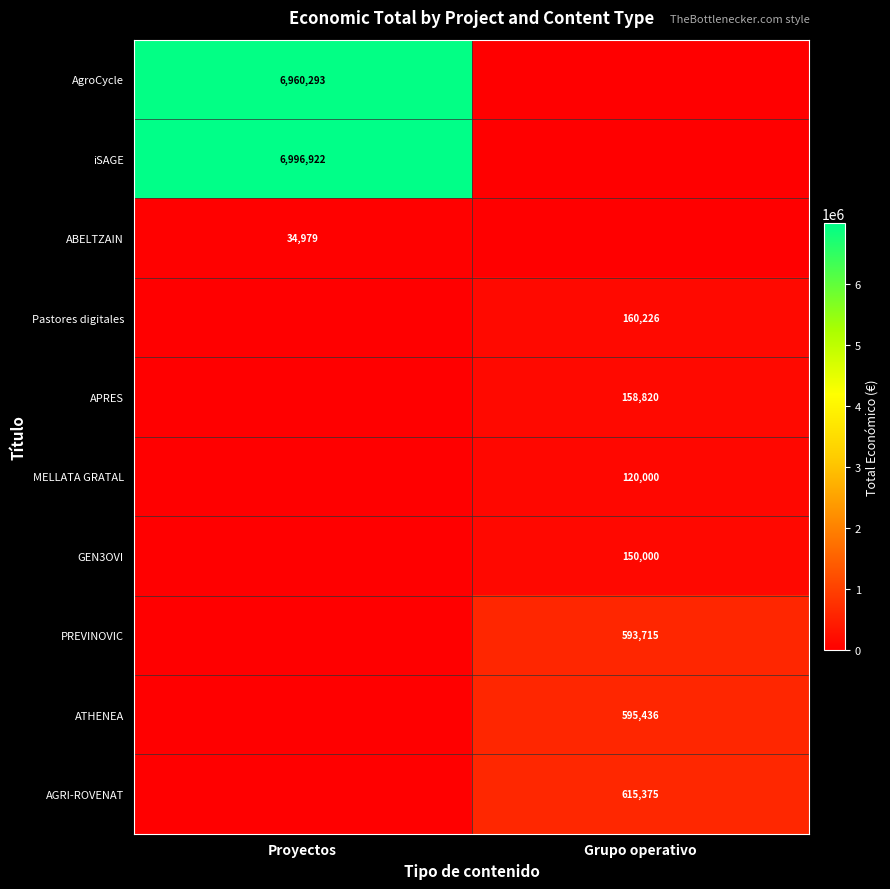

The value of Pastores digitales at Grupo operativo is 33681. True or false?

False